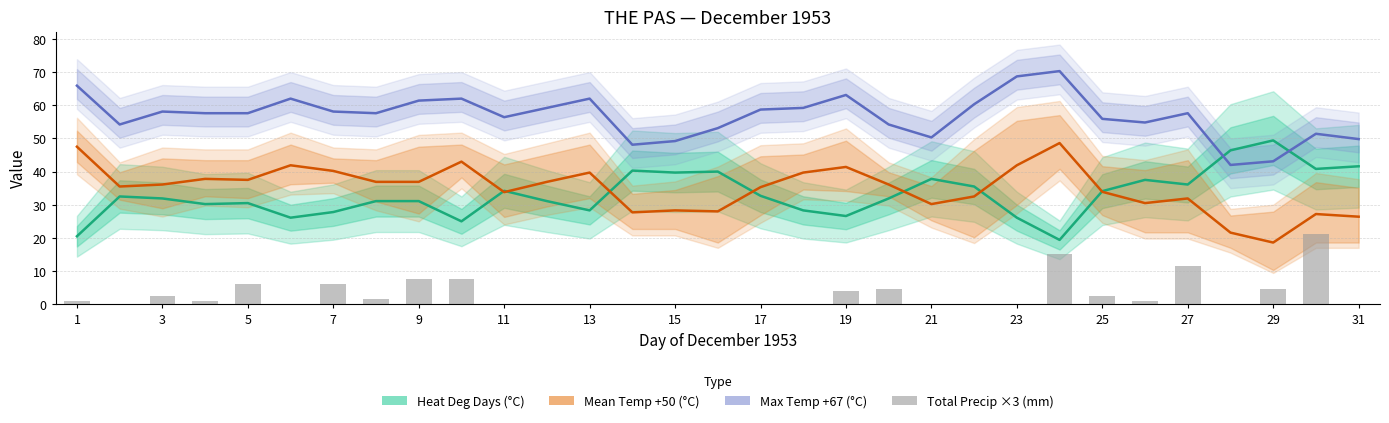

The value of Mean Temp shifted +50 (°C) at 27 is 18.4. True or false?

False